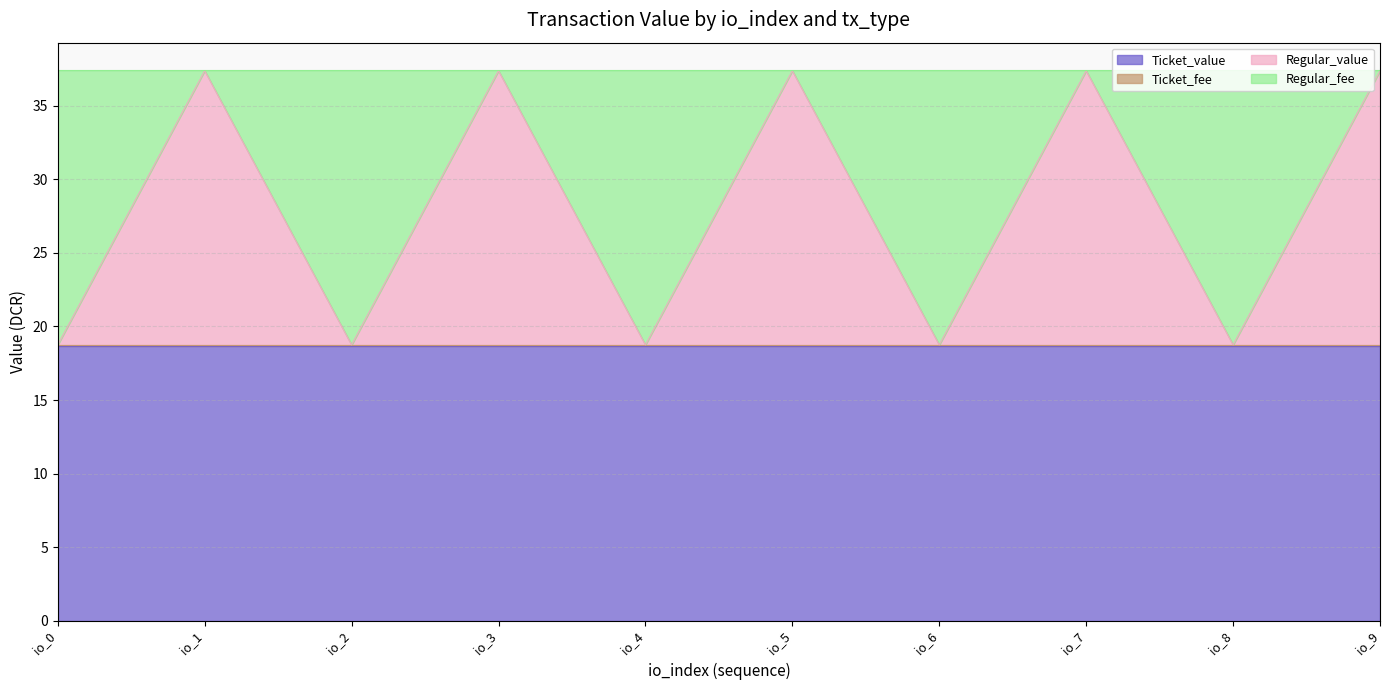

True or false: Regular_value and Ticket_fee cross at least once.

False